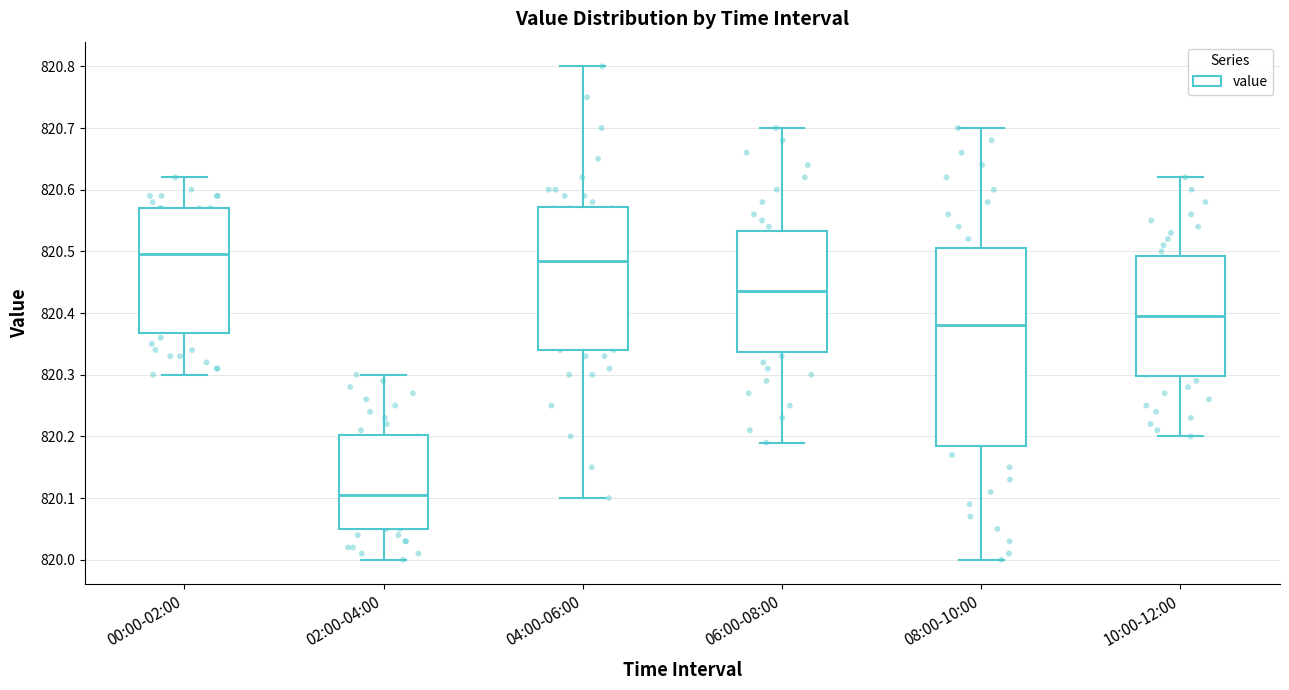

Reading left to right, transcribe this box plot: for each box, give where its median line is, the range the box spans, and where its two whiskers end, as read against the y-axis. The values are not printed on the chart, so give them approximately, as read against the axis.

00:00-02:00: median 820.50, box 820.37 to 820.57, whiskers 820.30 to 820.62
02:00-04:00: median 820.11, box 820.05 to 820.20, whiskers 820.00 to 820.30
04:00-06:00: median 820.49, box 820.34 to 820.57, whiskers 820.10 to 820.80
06:00-08:00: median 820.44, box 820.34 to 820.53, whiskers 820.19 to 820.70
08:00-10:00: median 820.38, box 820.19 to 820.51, whiskers 820.00 to 820.70
10:00-12:00: median 820.40, box 820.30 to 820.49, whiskers 820.20 to 820.62